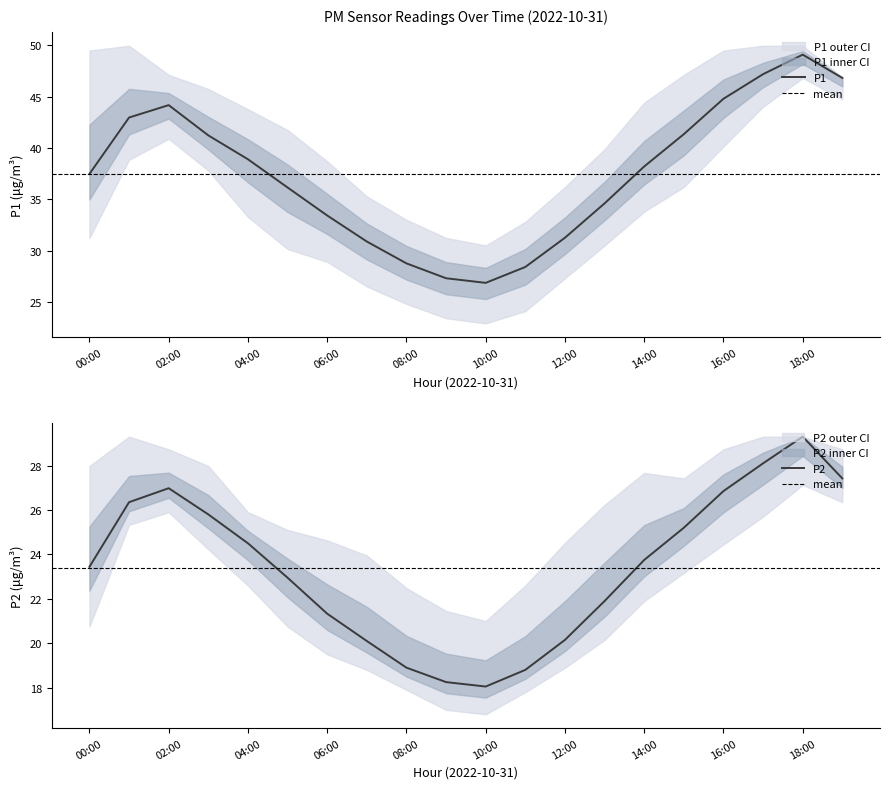

What is the label of the 6th point from the right?

14:00